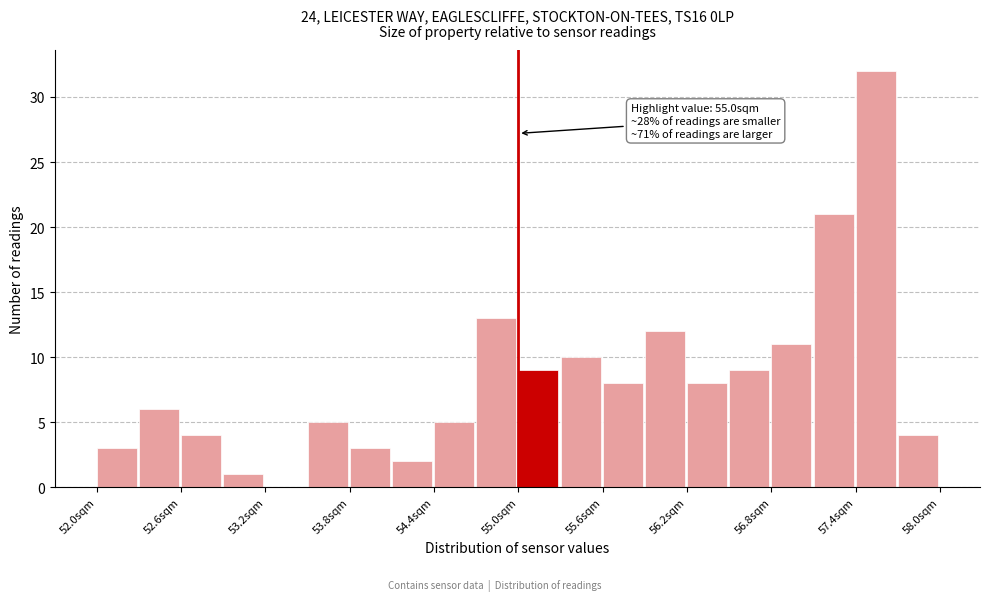

Read against the x-axis, roughly where is the centre of the tallest bar?

57.5